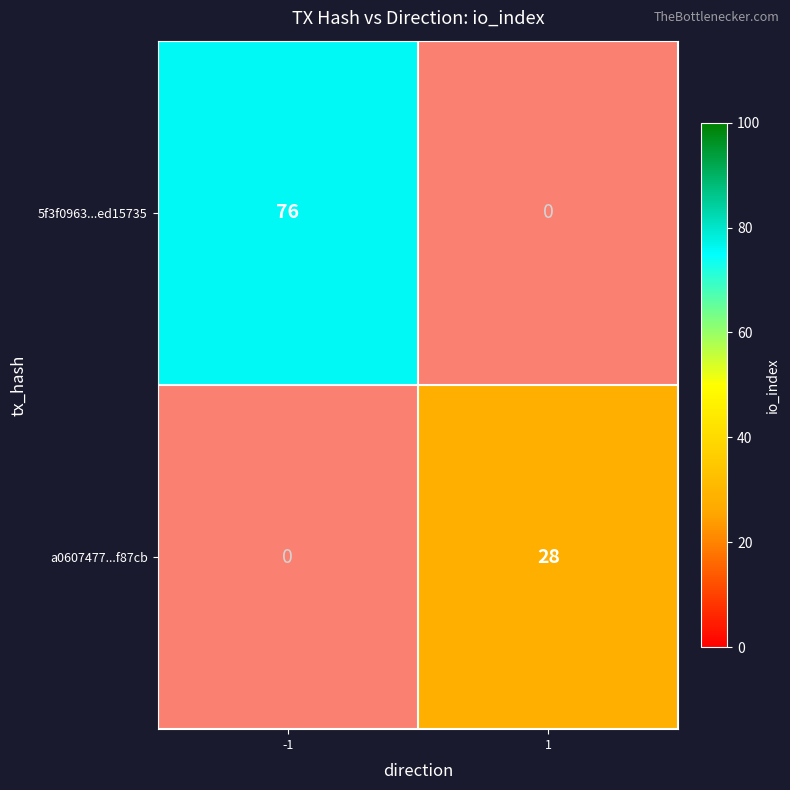

The value of 5f3f0963...ed15735 at -1 is 76. True or false?

True